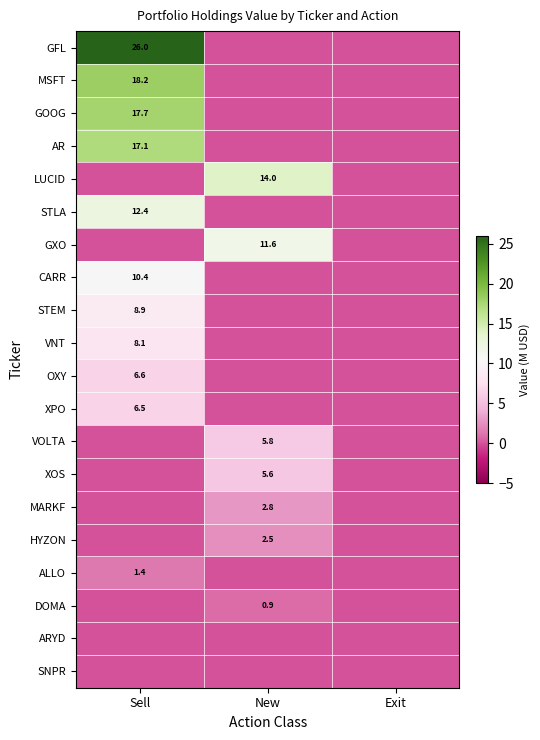

How many values in the AR series exceed 0?

1